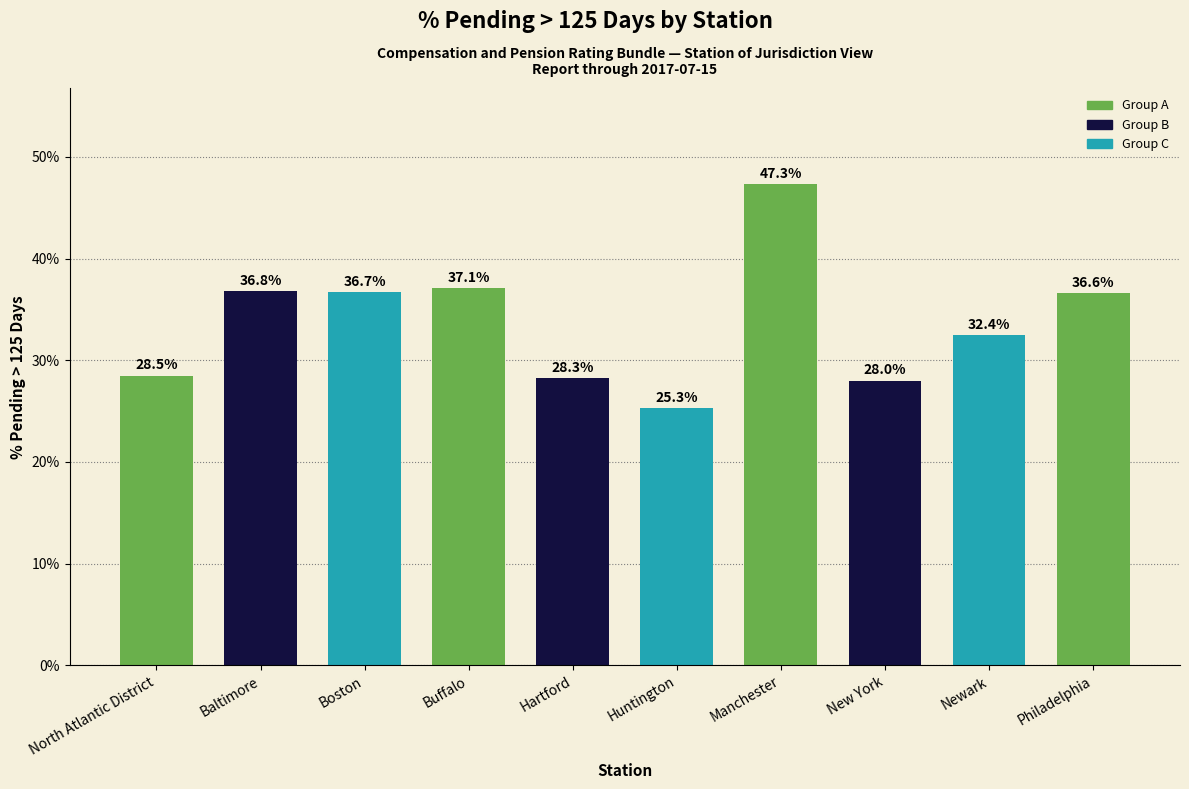

Where is the data nearest to the value 36?

Philadelphia